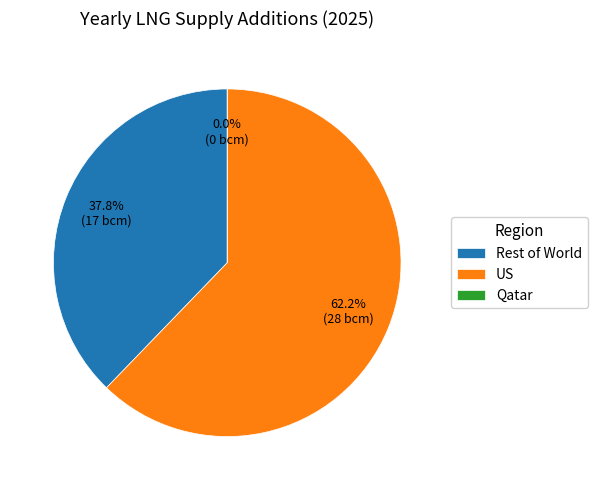

The Qatar slice represents 0% of the pie. True or false?

True